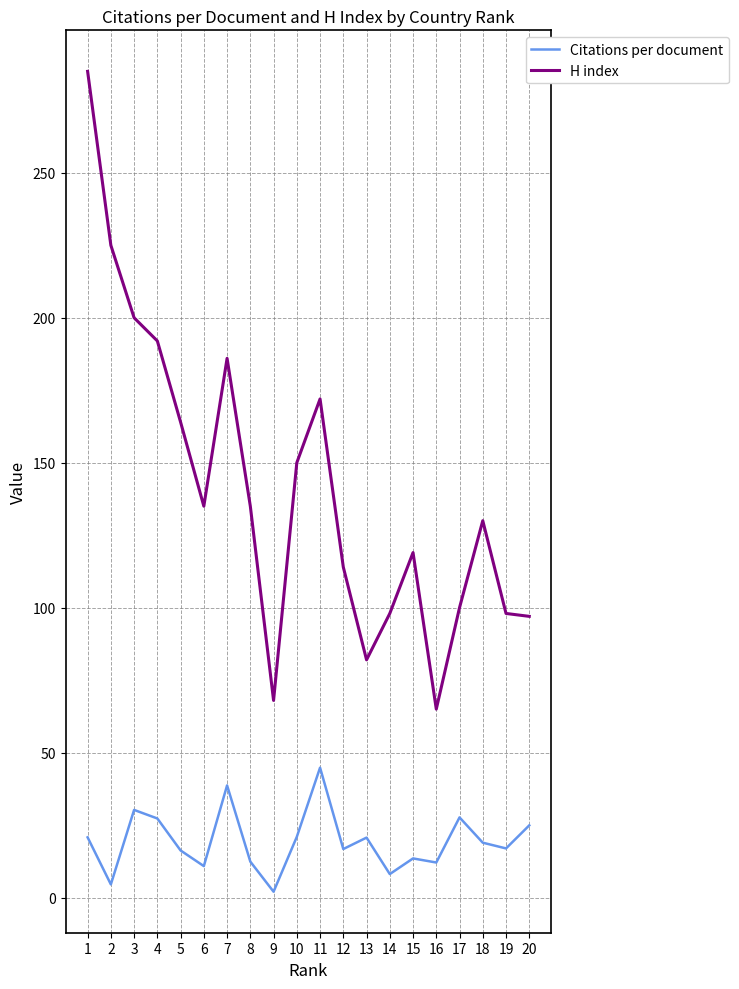

Which series changed the most between 8 and 11?

H index